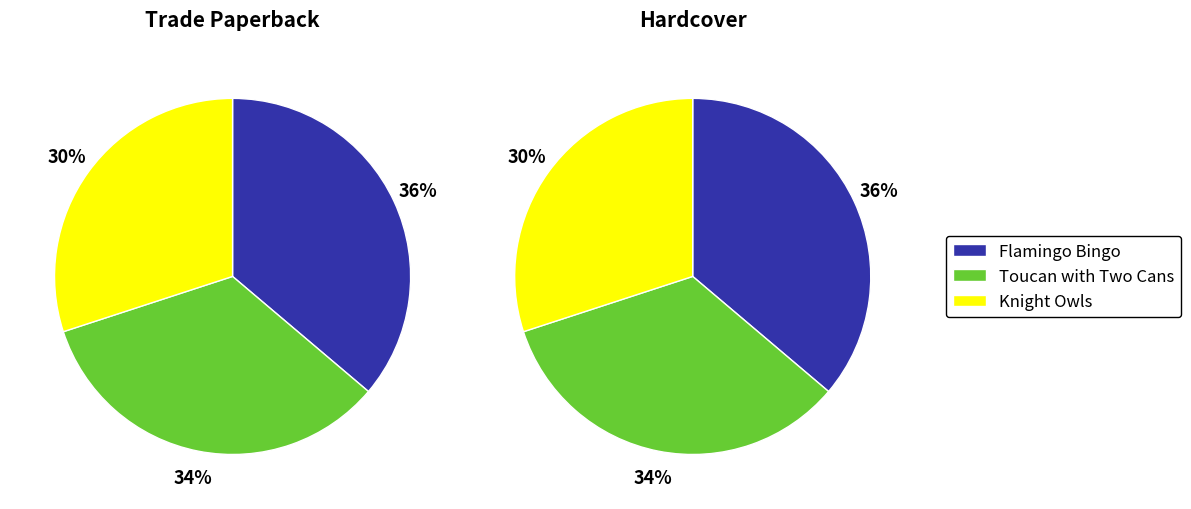

Which series has the largest range (max minus min)?

Trade Paperback